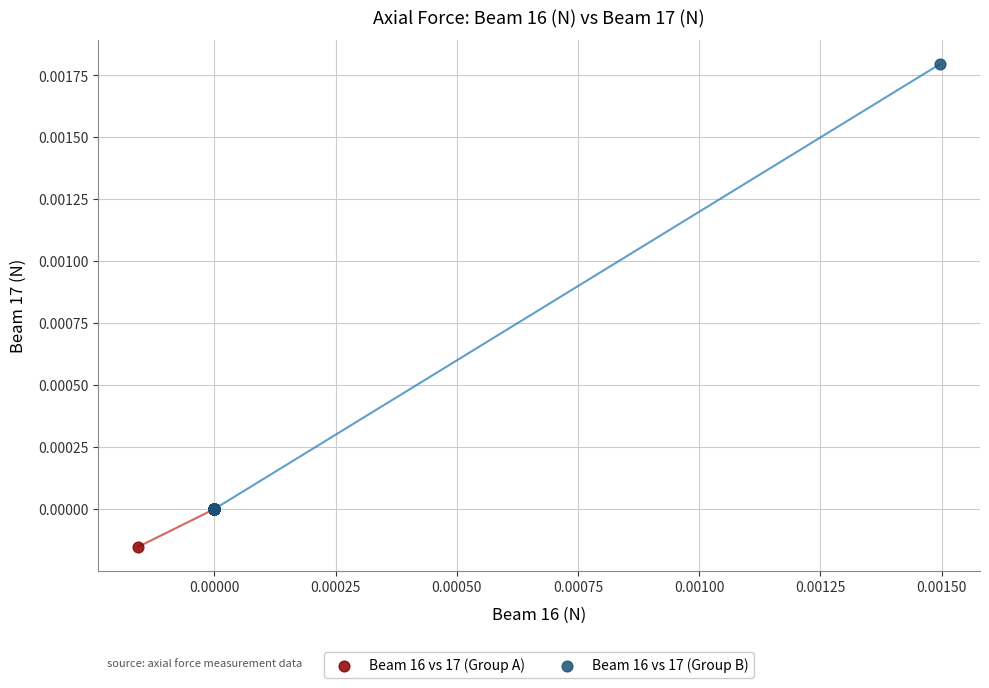

Which series has the widest spread of Y values?

Beam 16 vs 17 (Group B)